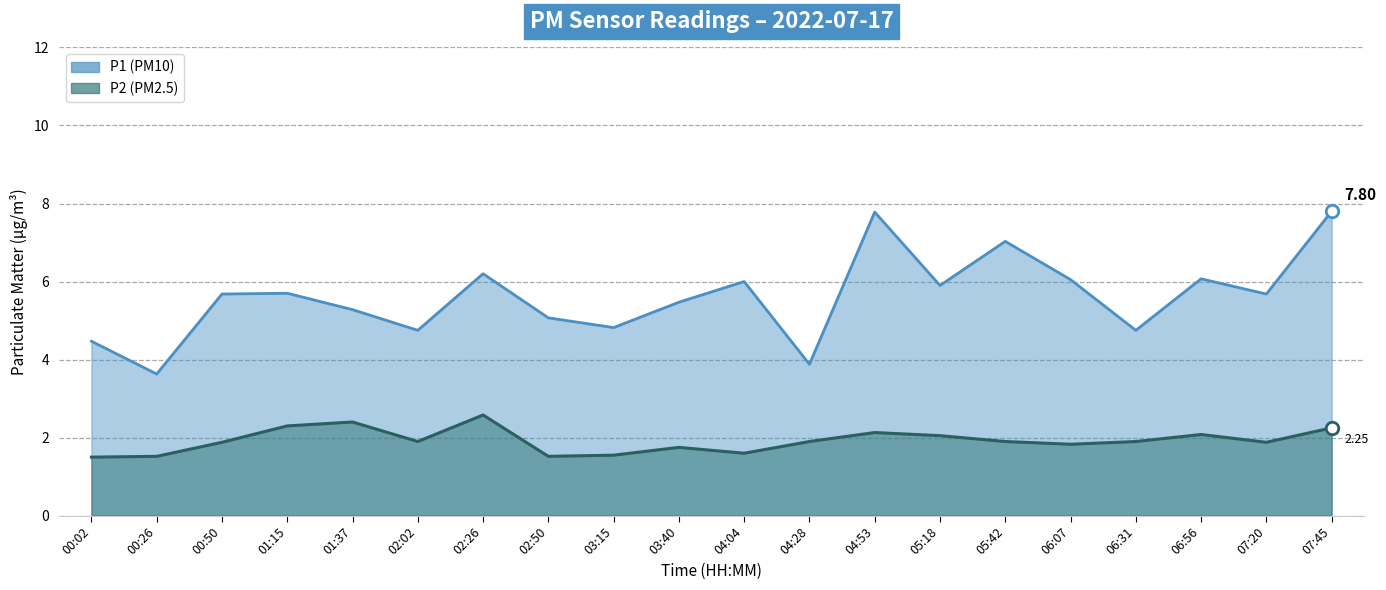

True or false: P2 and P1 cross at least once.

False